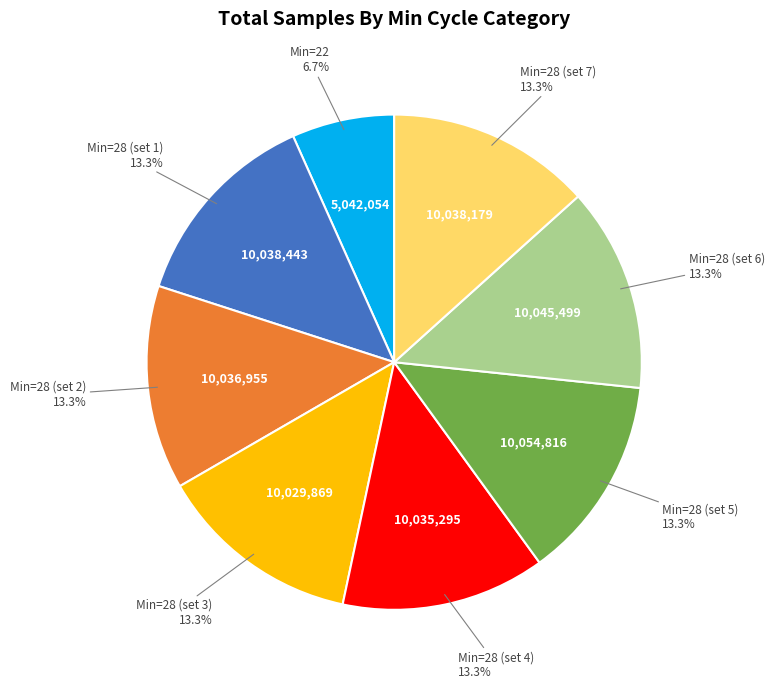

Does any single category account for the majority?

No